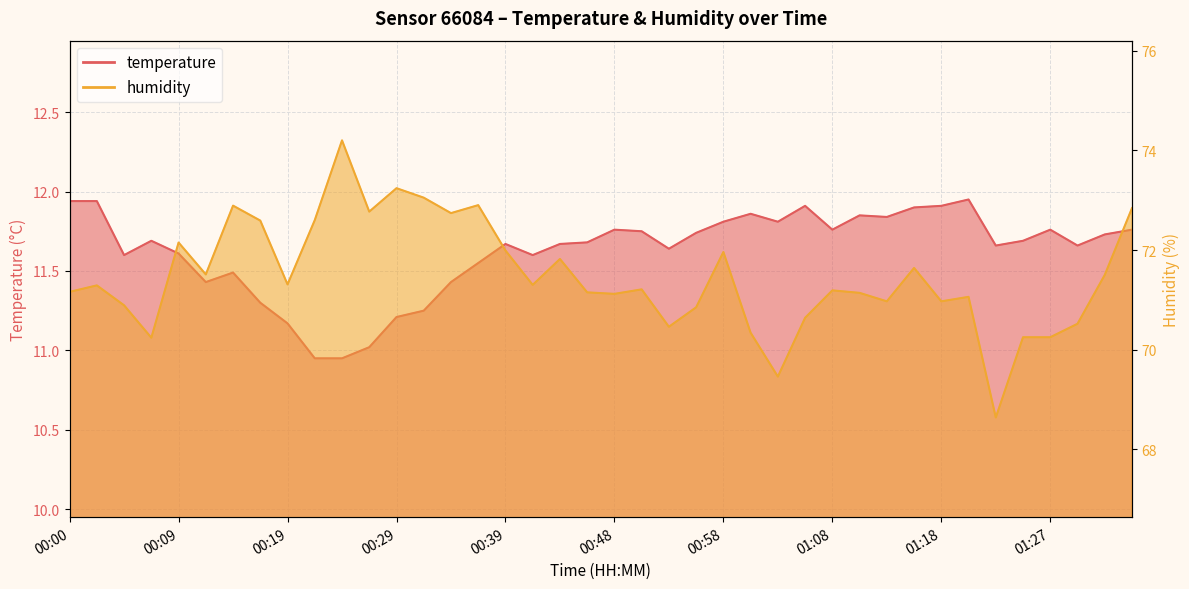

Between 00:51 and 01:18, which series saw the biggest shift?

humidity